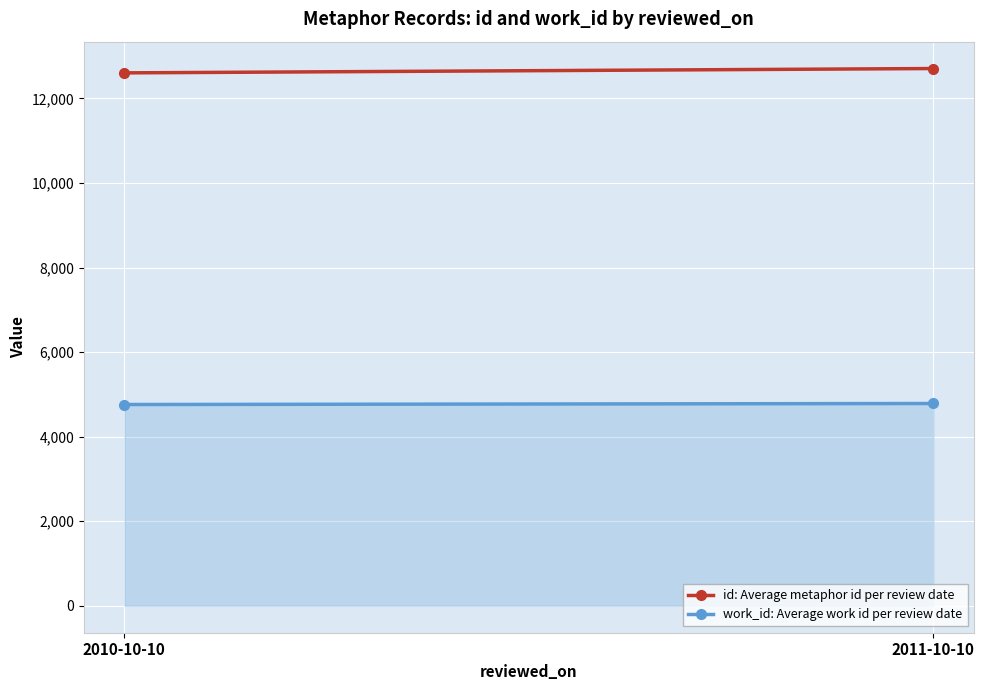

What is the label of the 1st point from the right?

2011-10-10